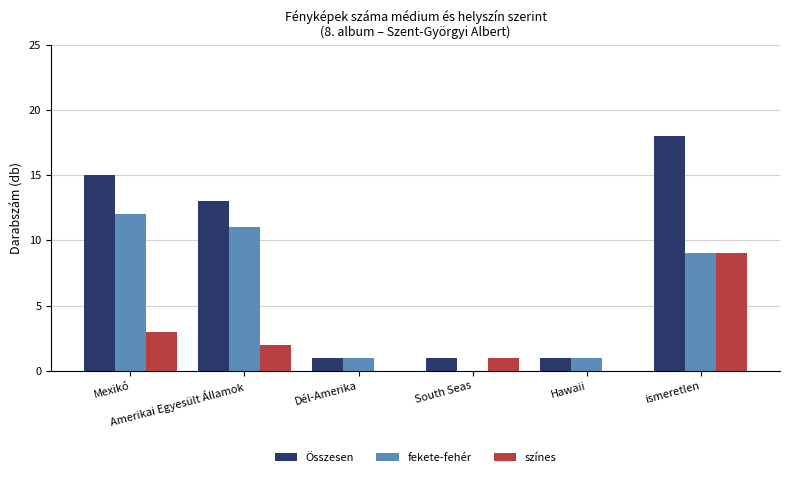

Reading left to right, extract all data points from this chart.

Összesen: Mexikó=15	Amerikai Egyesült Államok=13	Dél-Amerika=1	South Seas=1	Hawaii=1	ismeretlen=18
fekete-fehér: Mexikó=12	Amerikai Egyesült Államok=11	Dél-Amerika=1	South Seas=0	Hawaii=1	ismeretlen=9
színes: Mexikó=3	Amerikai Egyesült Államok=2	Dél-Amerika=0	South Seas=1	Hawaii=0	ismeretlen=9